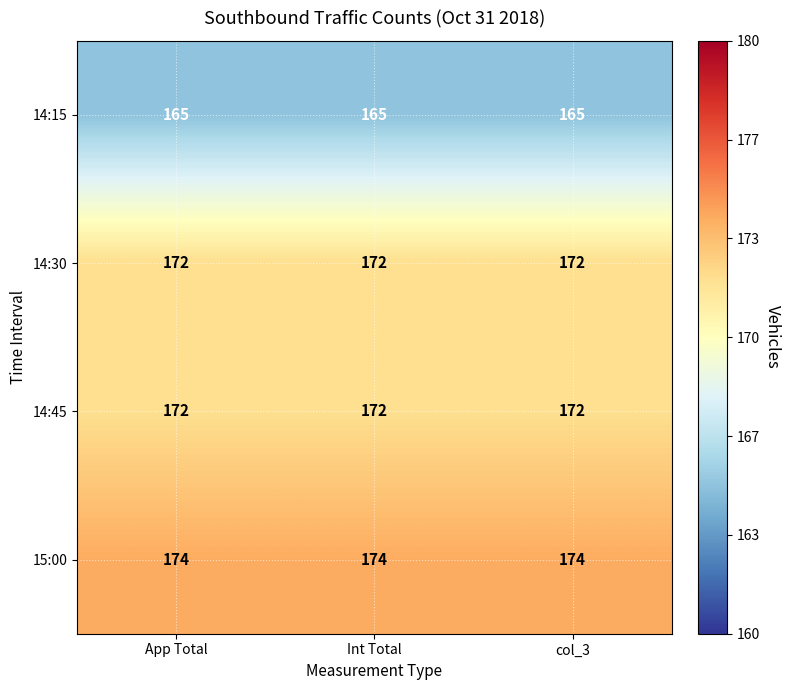

The value of 15:00 at Int Total is 174. True or false?

True